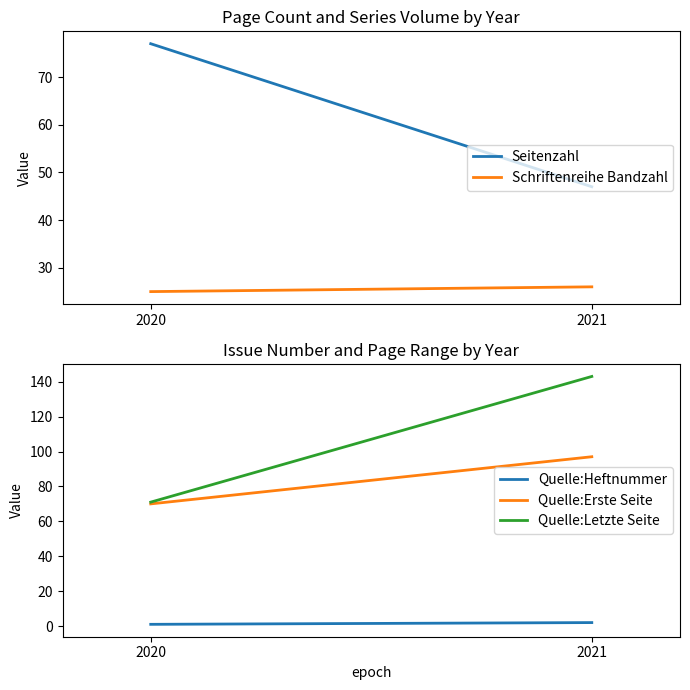

Between 2021 and 2020, which is larger?

2020